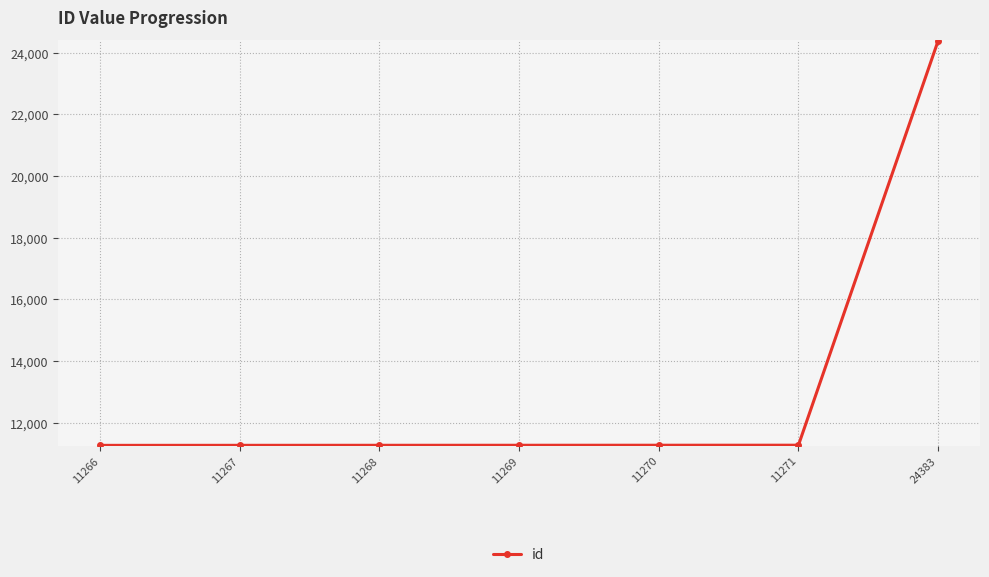

What is the change in value from 11270 to 11271?

+1